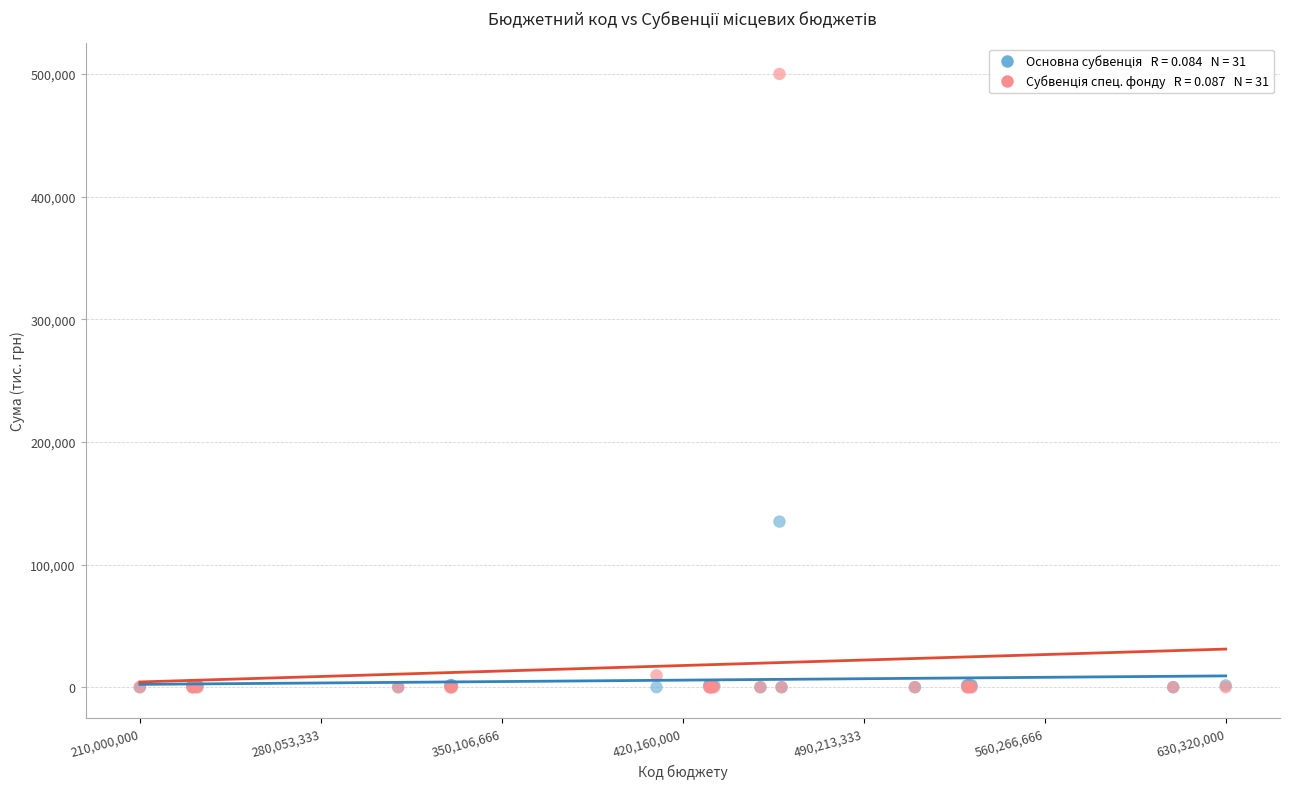

Across all series, what Y value is closest to 250000?

135000.0